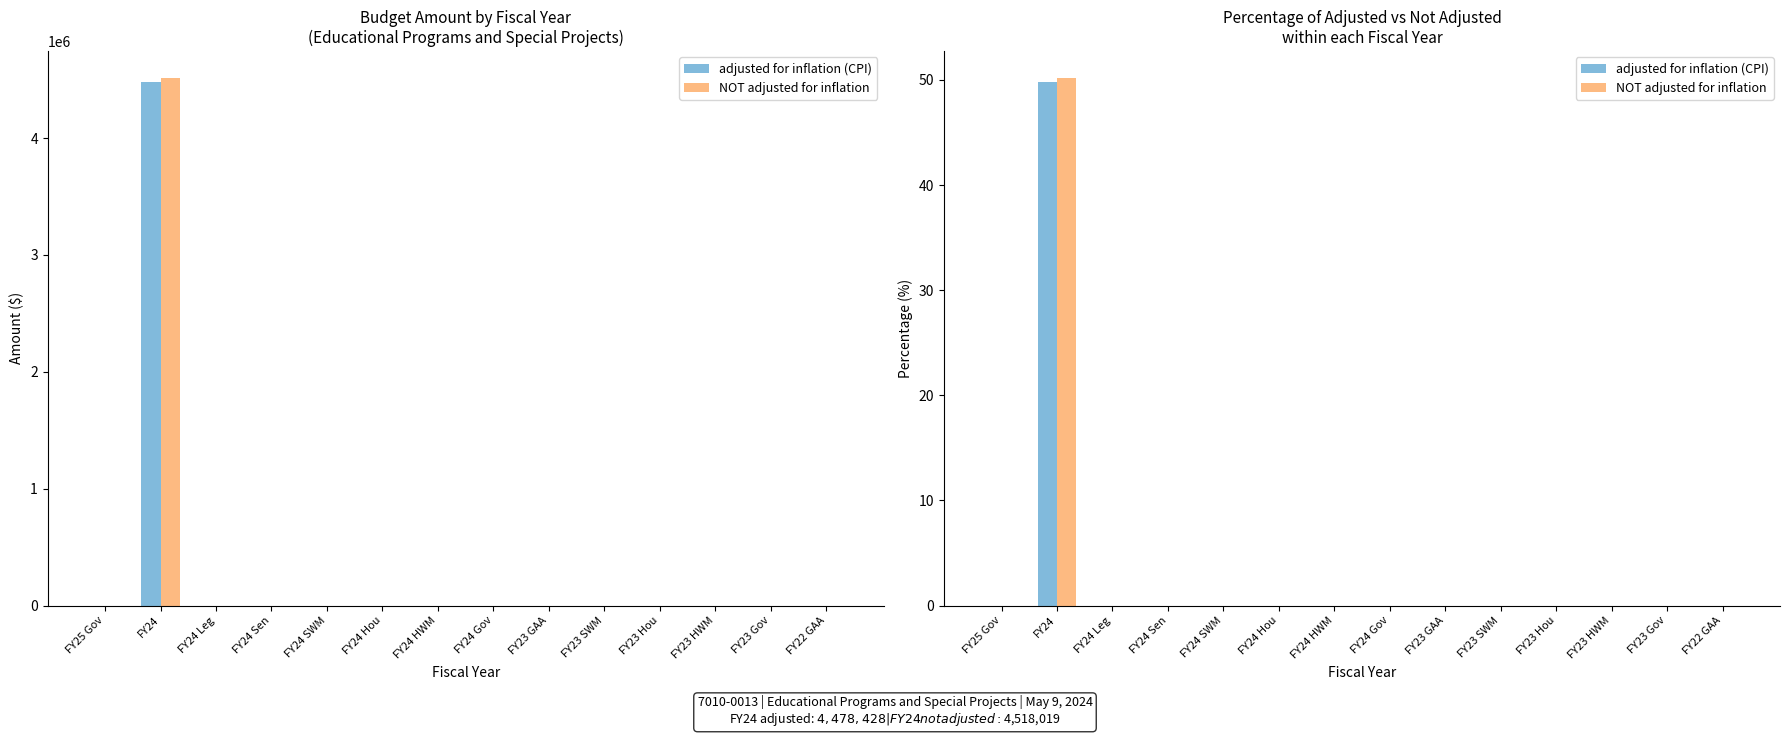

At FY23 HWM, list the series in order from largest to smallest.

adjusted for inflation (CPI), NOT adjusted for inflation